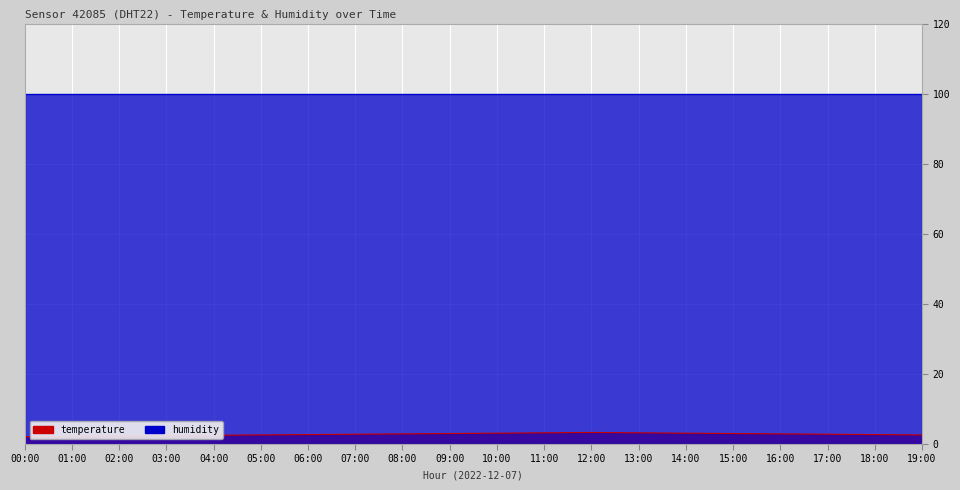

List the labels in order of value, smallest first.

00:00, 01:00, 02:00, 03:00, 04:00, 05:00, 19:00, 06:00, 18:00, 07:00, 17:00, 08:00, 16:00, 09:00, 15:00, 10:00, 14:00, 11:00, 13:00, 12:00